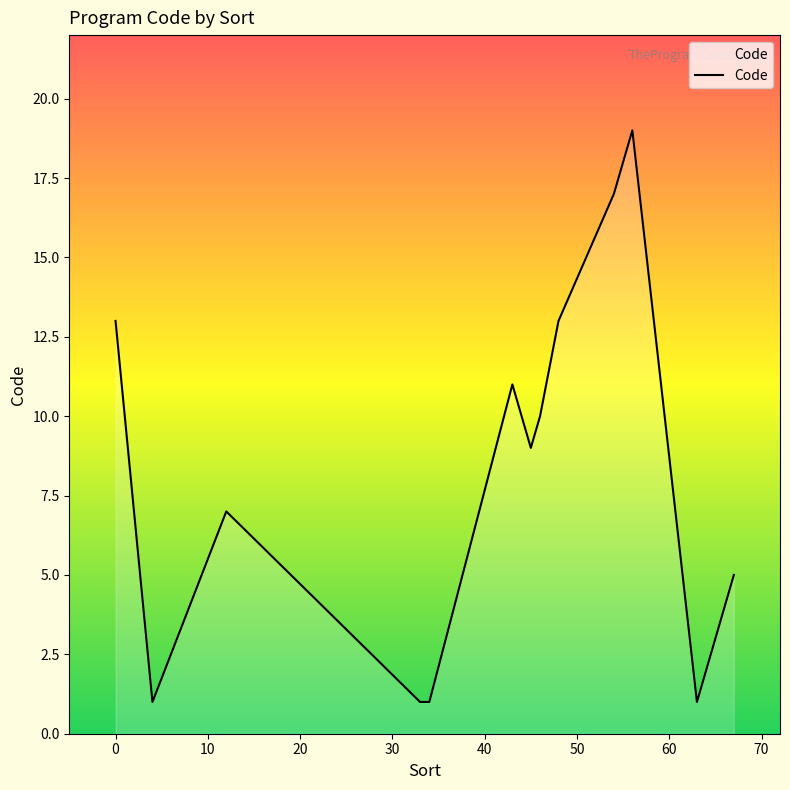

What is the maximum value shown in the chart?

19